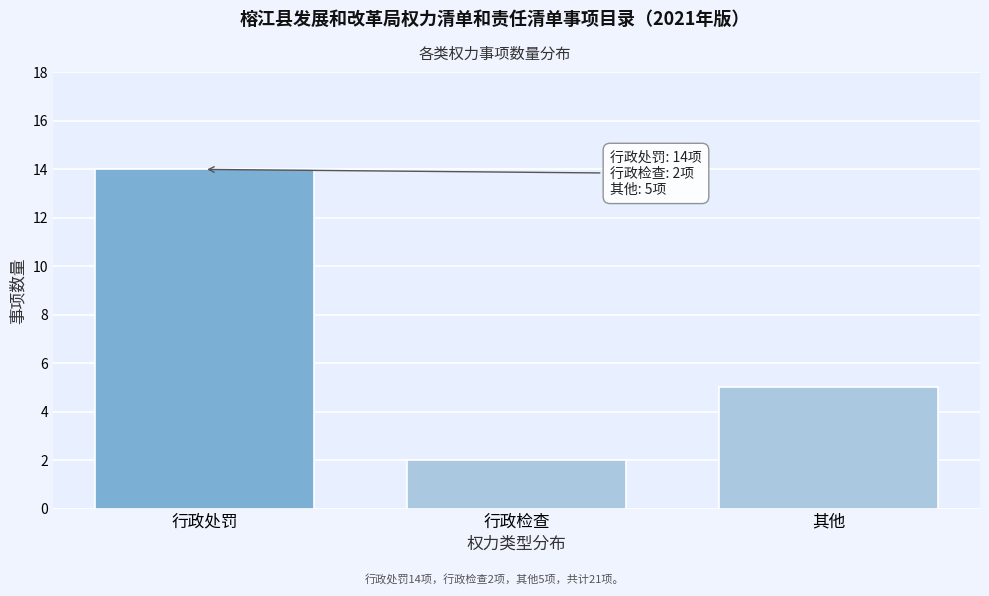

Reading left to right, what are all the values shown in this chart?

14	2	5